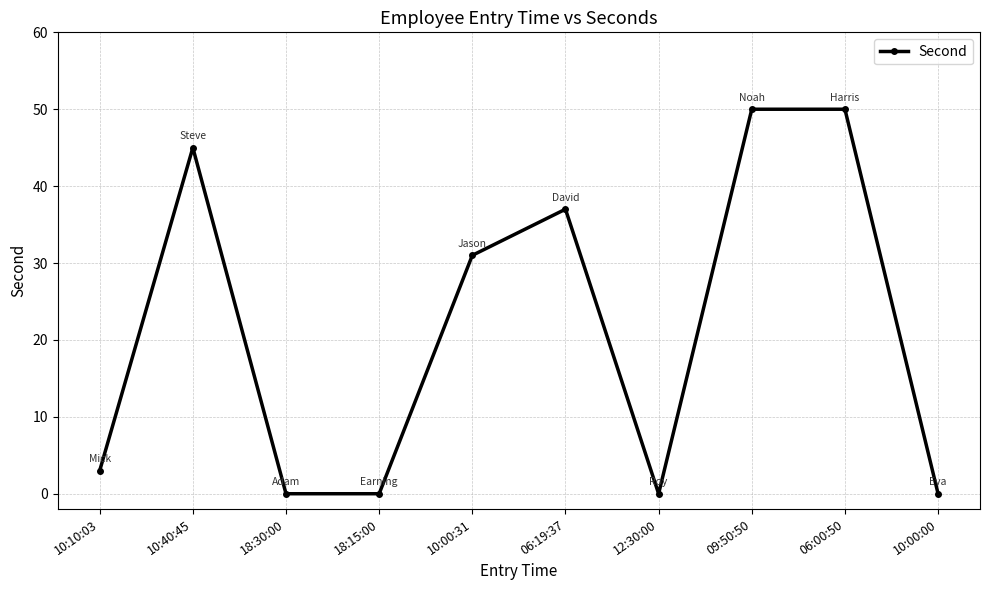

What is the difference between the maximum and second lowest values?

50